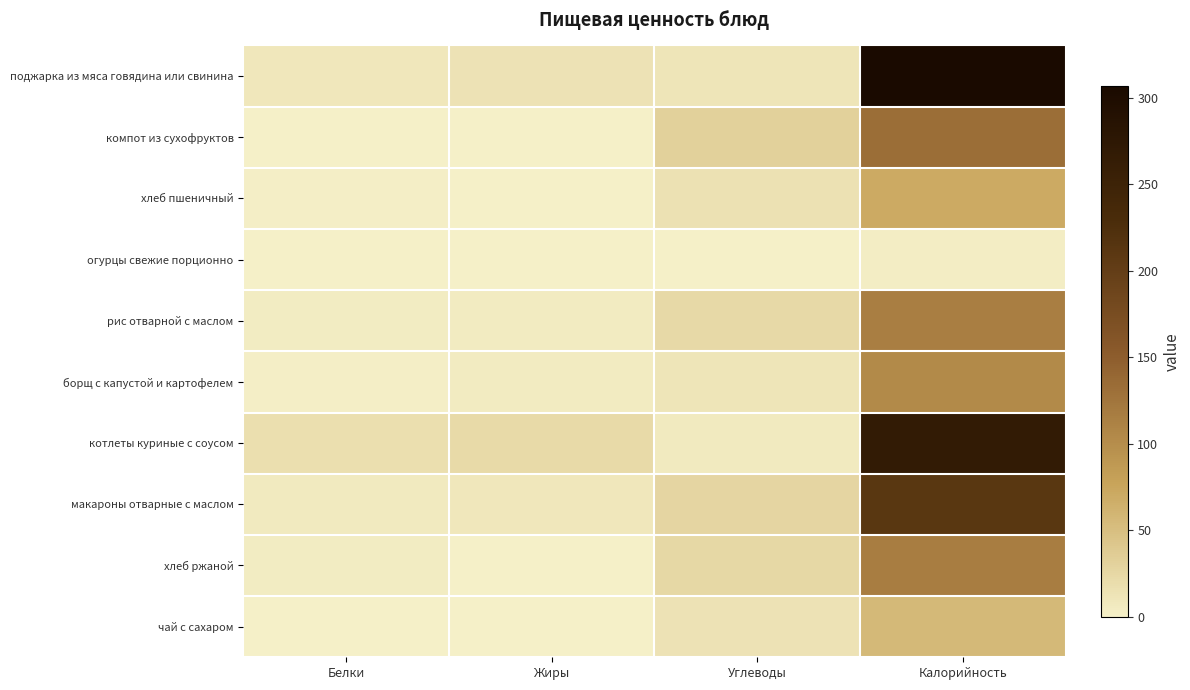

Reading left to right, extract all data points from this chart.

поджарка из мяса говядина или свинина: Белки=9.2	Жиры=13.8	Углеводы=11.3	Калорийность=306.9
компот из сухофруктов: Белки=0.7	Жиры=0.1	Углеводы=32.0	Калорийность=132.8
хлеб пшеничный: Белки=2.4	Жиры=0.3	Углеводы=14.5	Калорийность=70.1
огурцы свежие порционно: Белки=0.2	Жиры=0.0	Углеводы=0.6	Калорийность=3.3
рис отварной с маслом: Белки=3.6	Жиры=5.2	Углеводы=23.7	Калорийность=116.0
борщ с капустой и картофелем: Белки=1.8	Жиры=4.9	Углеводы=10.9	Калорийность=103.8
котлеты куриные с соусом: Белки=17.0	Жиры=22.5	Углеводы=6.5	Калорийность=266.6
макароны отварные с маслом: Белки=6.7	Жиры=9.0	Углеводы=26.4	Калорийность=211.0
хлеб ржаной: Белки=4.0	Жиры=1.0	Углеводы=24.0	Калорийность=117.0
чай с сахаром: Белки=0.2	Жиры=0.0	Углеводы=14.0	Калорийность=56.0